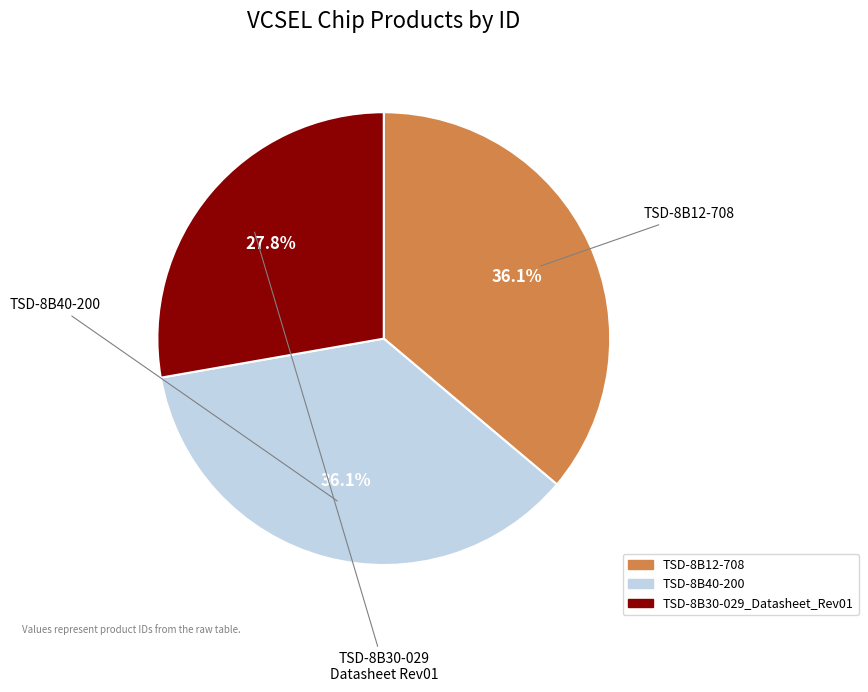

True or false: TSD-8B12-708 accounts for 24% of the total.

False